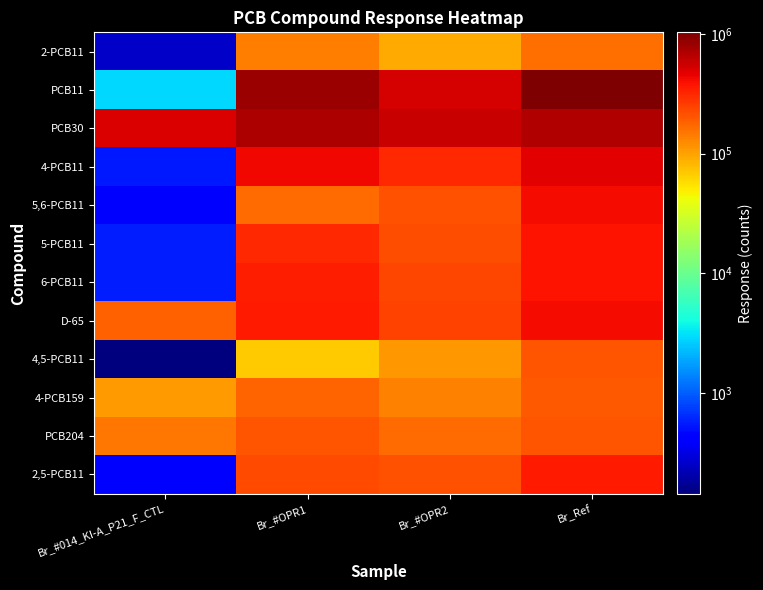

At how many categories does at least one series exceed 415848?

4